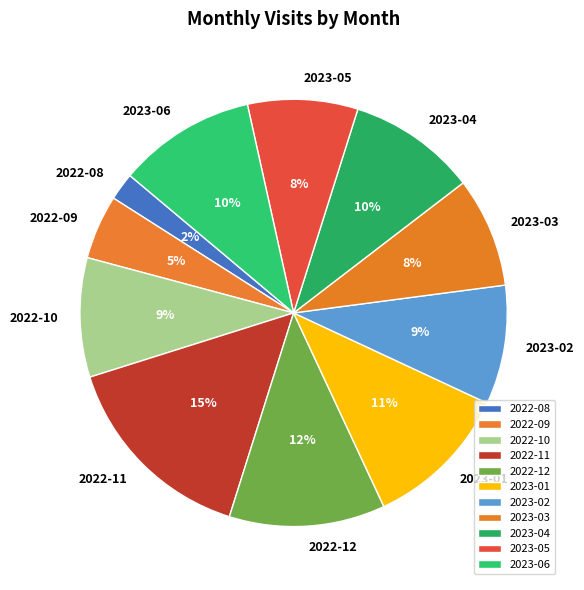

Between 2022-08 and 2022-11, which is larger?

2022-11